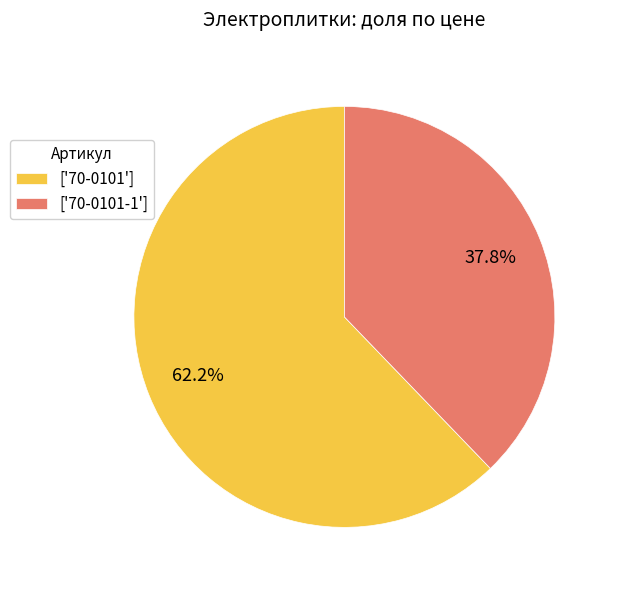

Rank the categories by value from highest to lowest.

['70-0101'], ['70-0101-1']